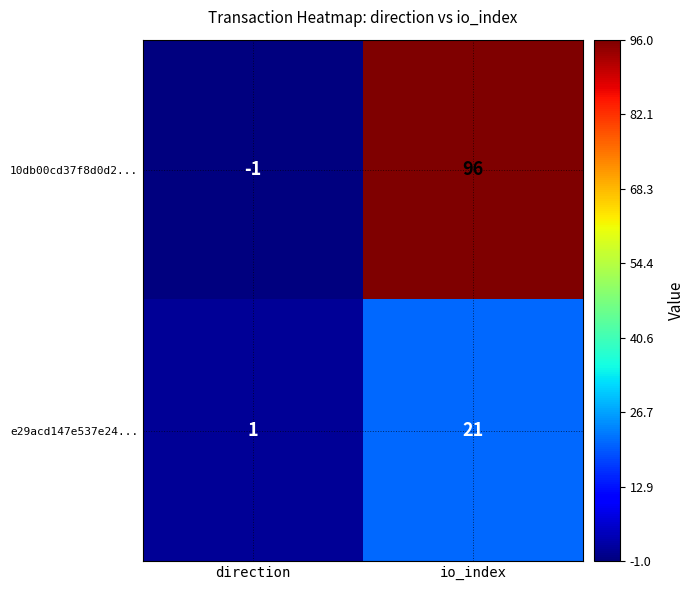

What is the smallest value displayed?

-1